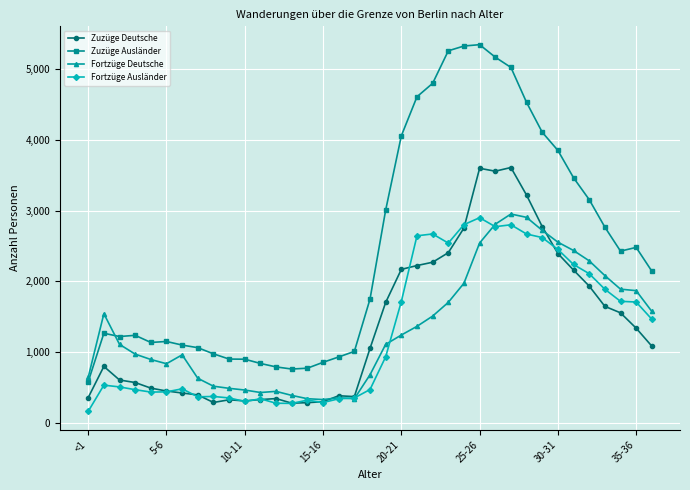

What is the maximum value for Fortzüge Ausländer?

2900